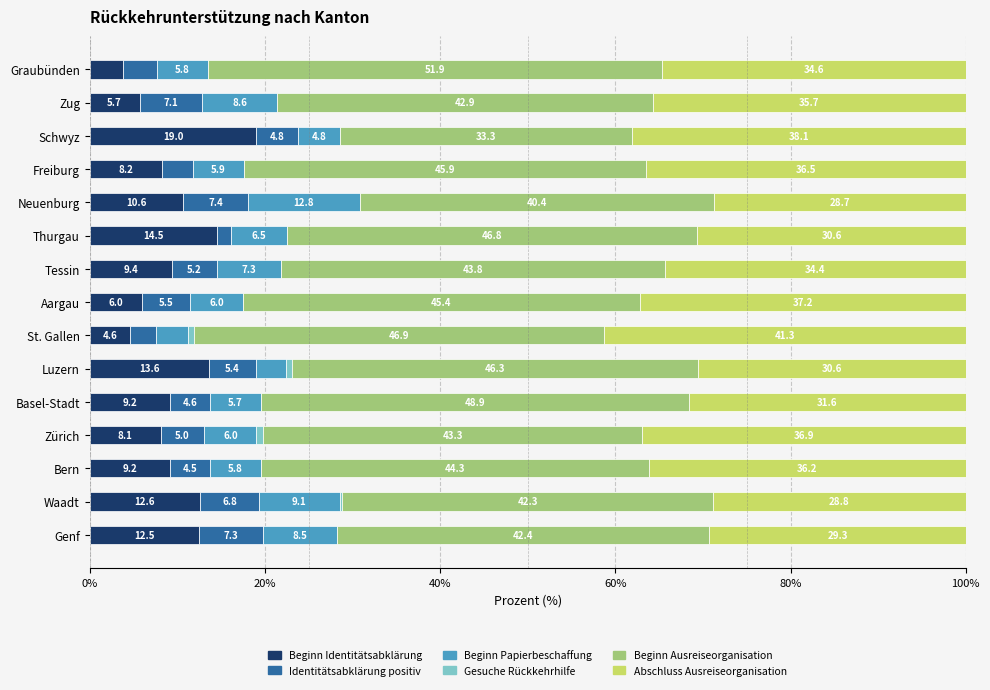

Read the Beginn Identitätsabklärung value at Aargau.

6.0